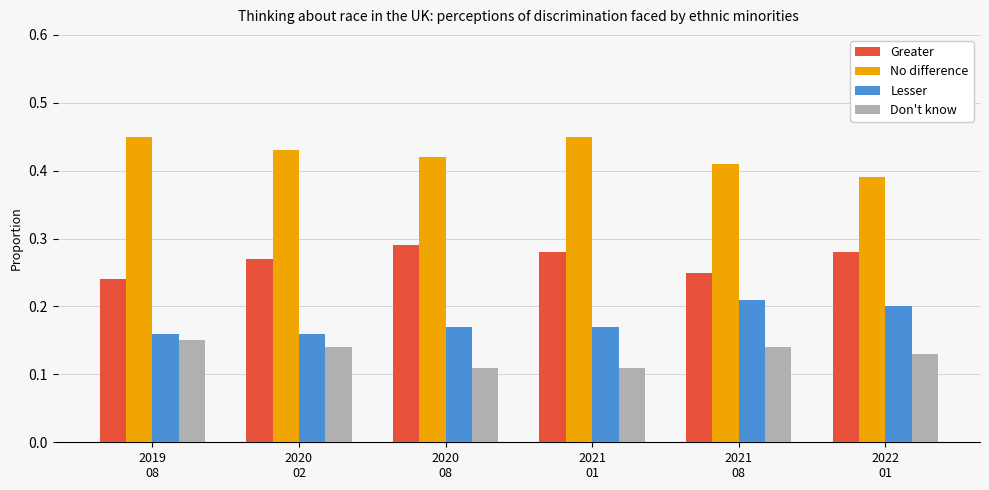

How many bars are there in total?

24